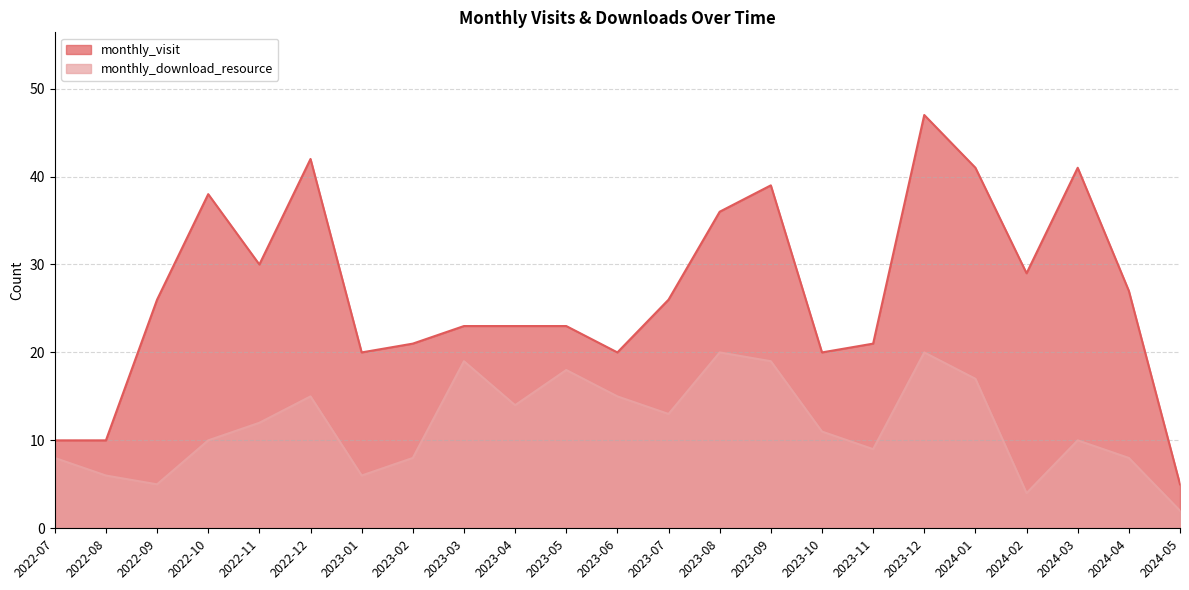

What is the sum of the monthly_download_resource values at 2024-02 and 2024-01?

21